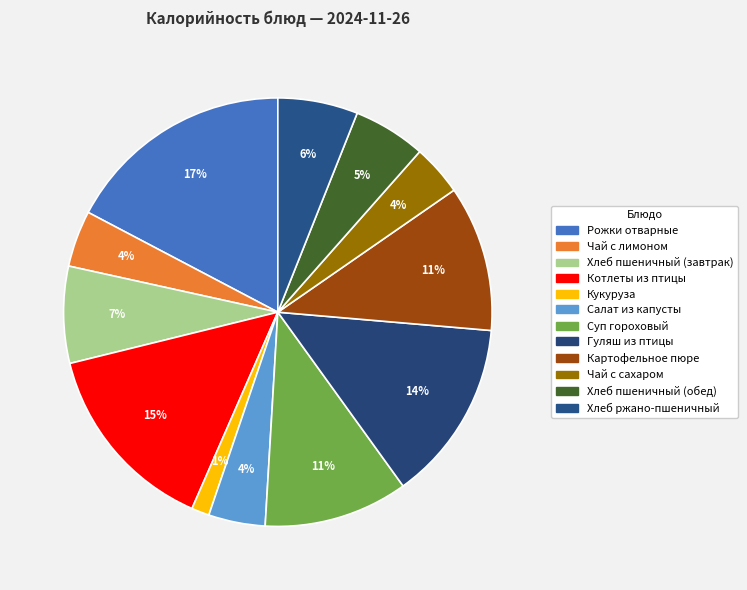

Approximately how many times larger is the value at Кукуруза compared to Хлеб ржано-пшеничный?

0.2